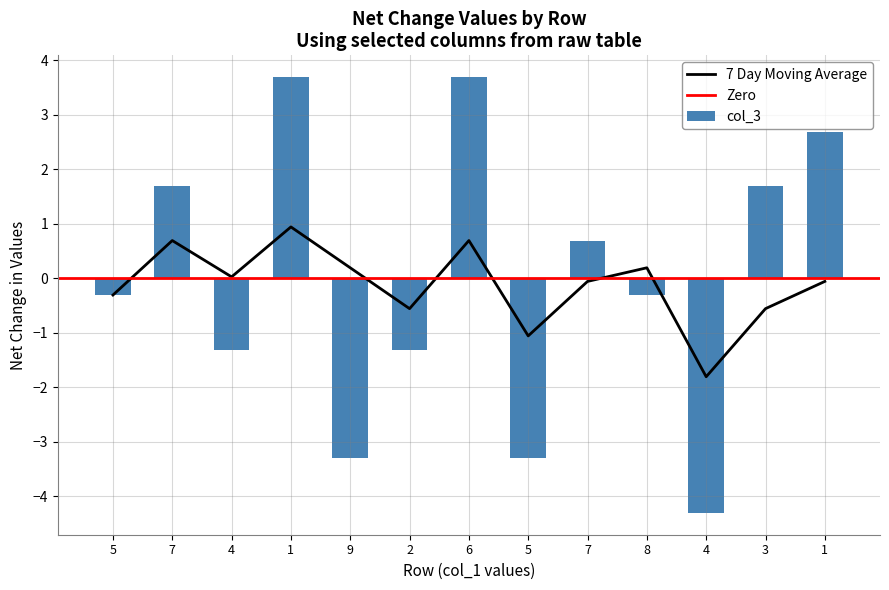

How many data points in col_3 are above 0?

6